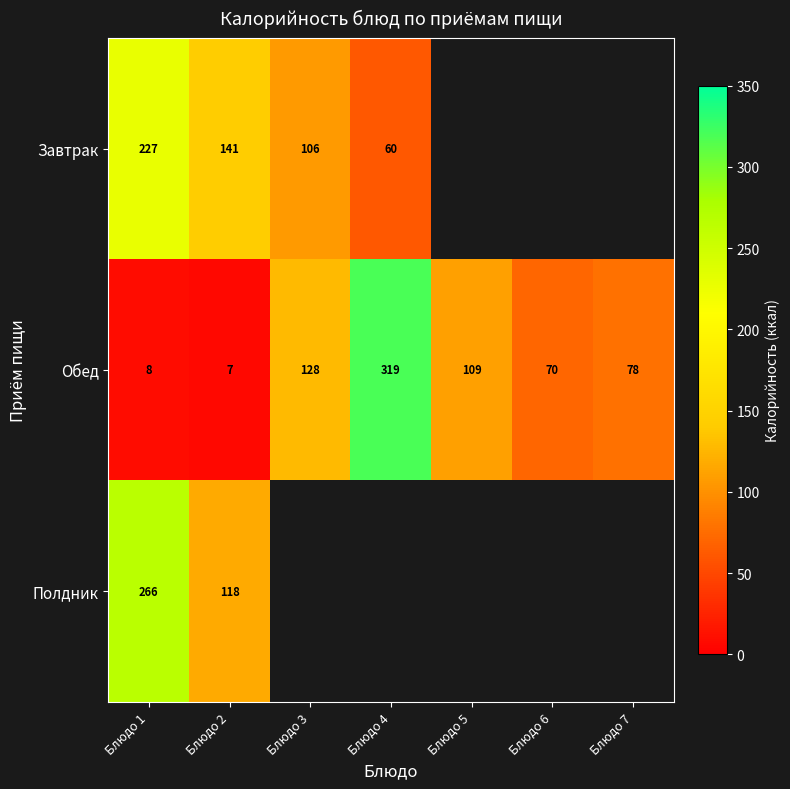

At which category is the sum across all series the highest?

Блюдо 1